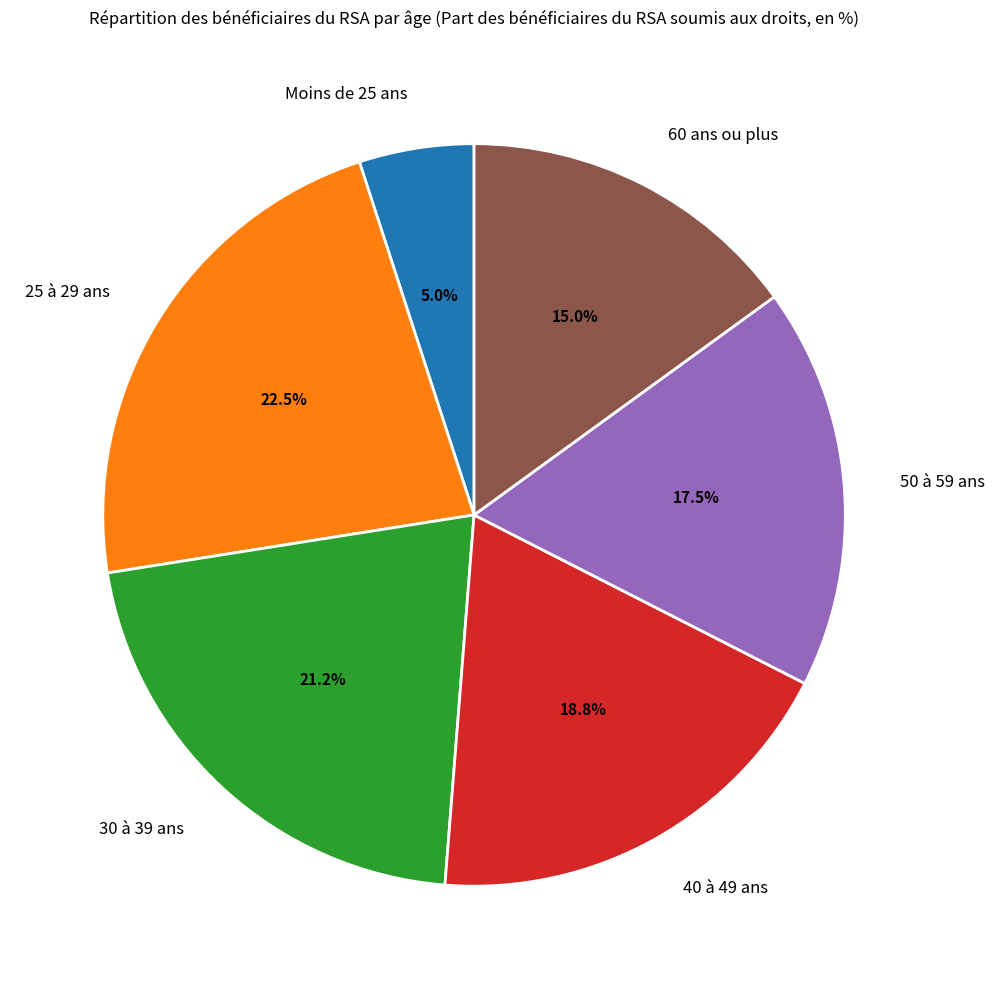

Is it true that Moins de 25 ans is 12% of the pie?

False